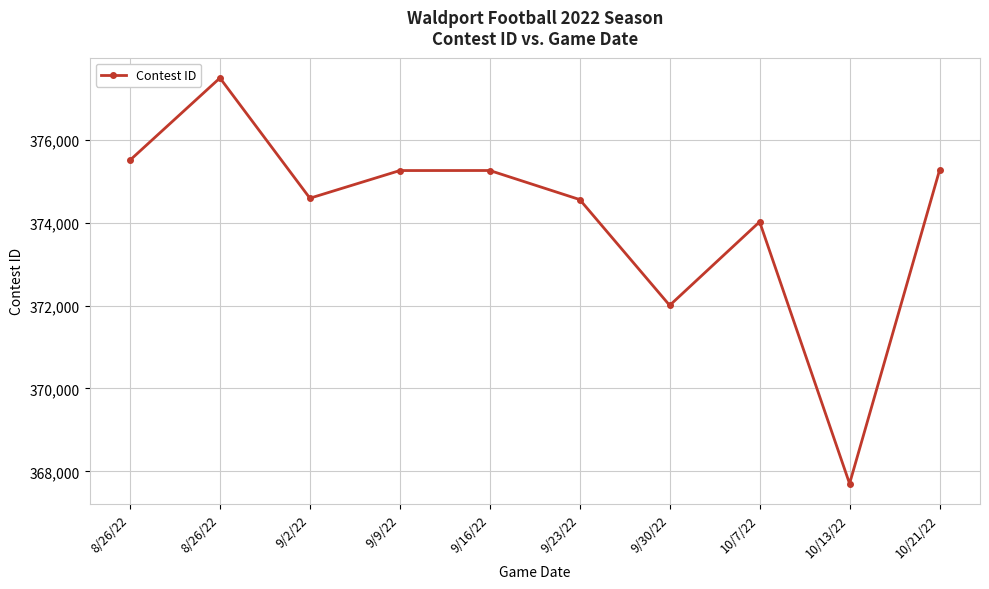

What is the maximum value shown in the chart?

377486